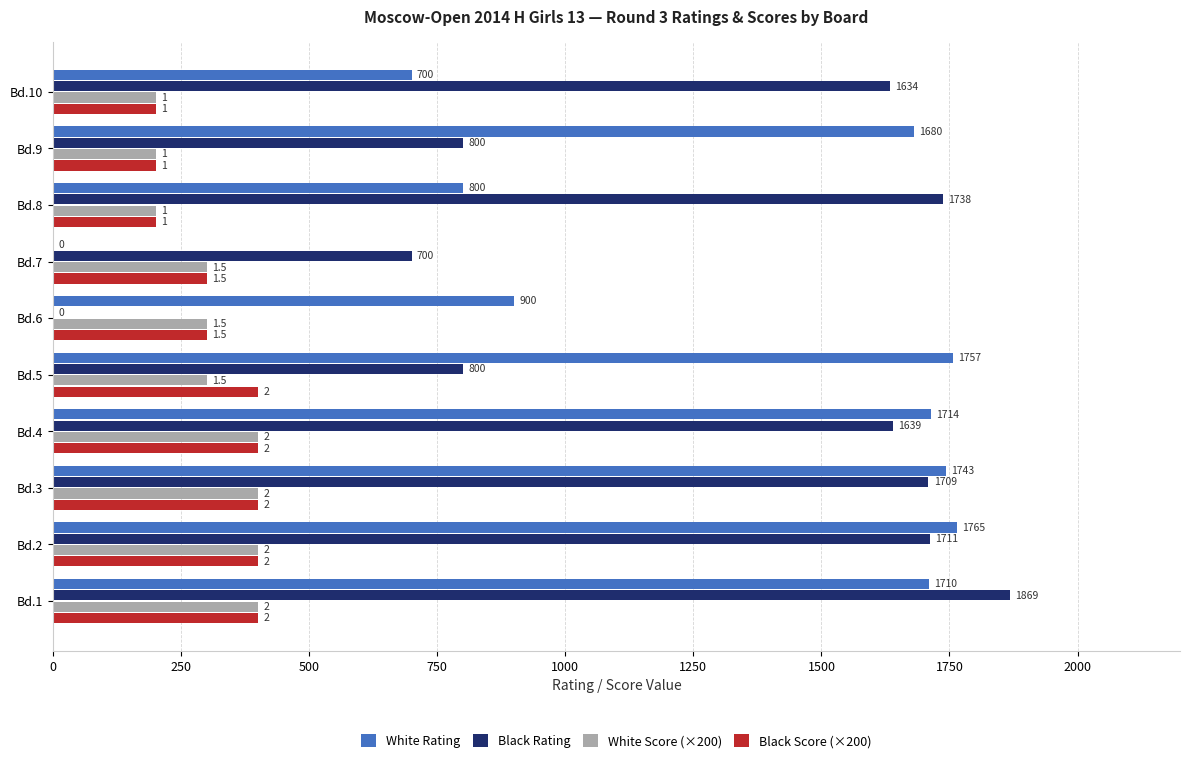

Which series has the widest spread of values?

Black Rating